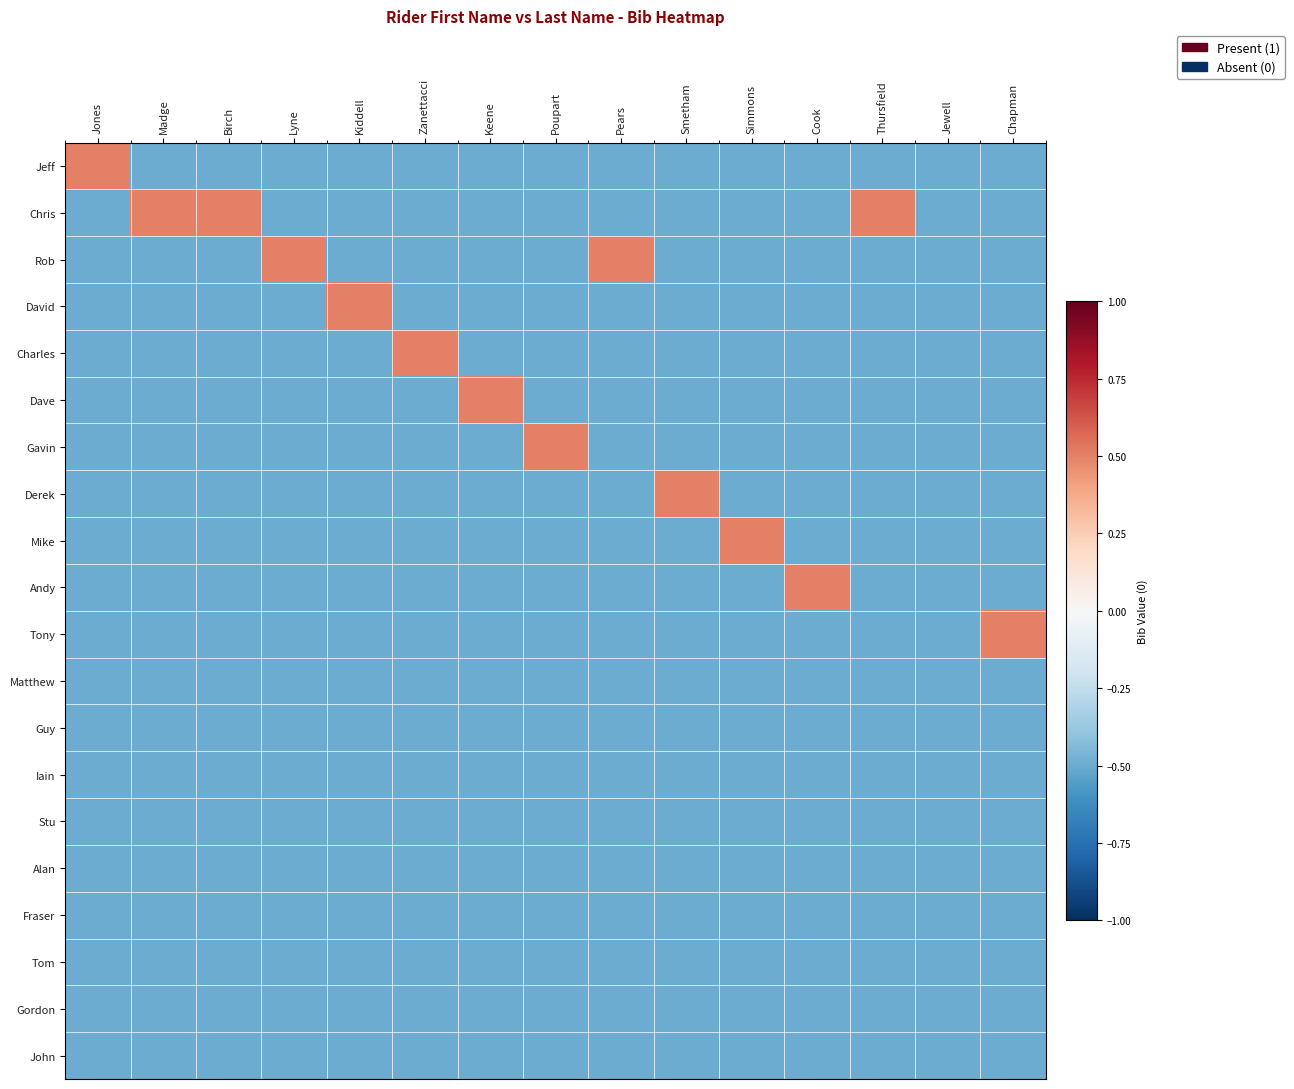

What is the total value across all series at Poupart?

-9.0